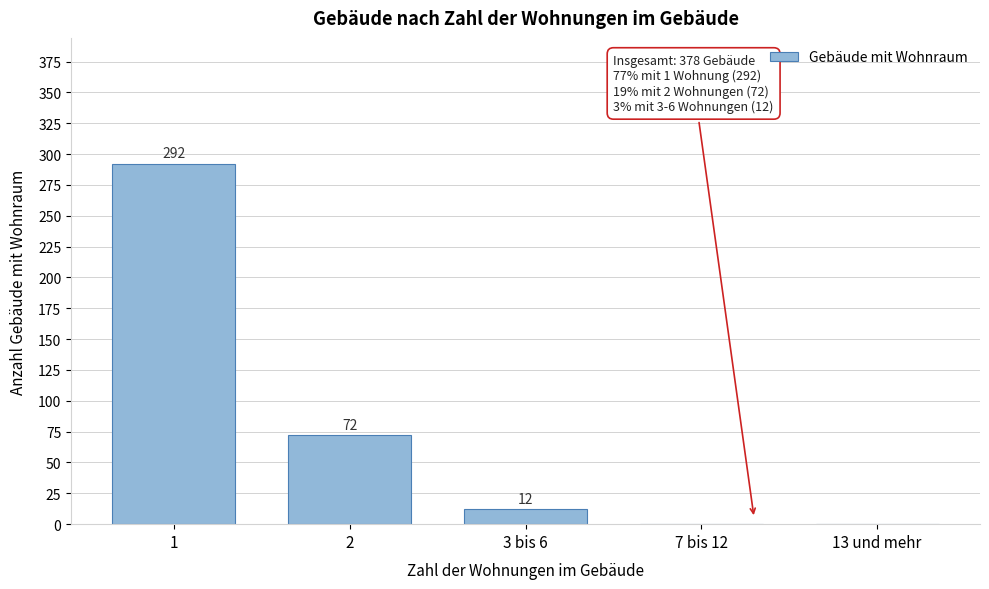

Reading left to right, extract all data points from this chart.

1=292	2=72	3 bis 6=12	7 bis 12=0	13 und mehr=0